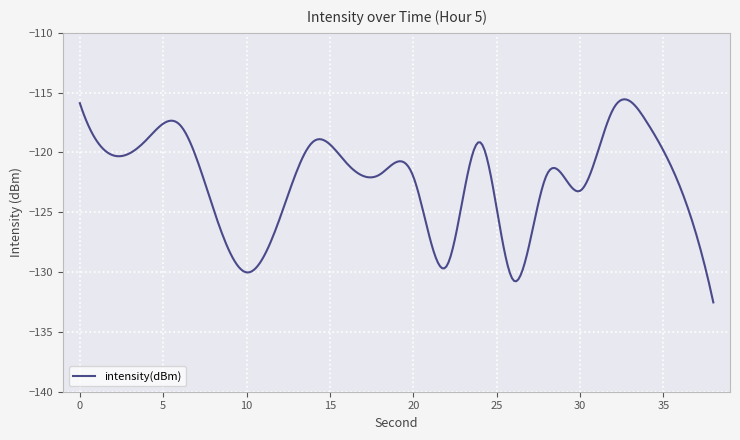

How many distinct data groups are displayed?

1